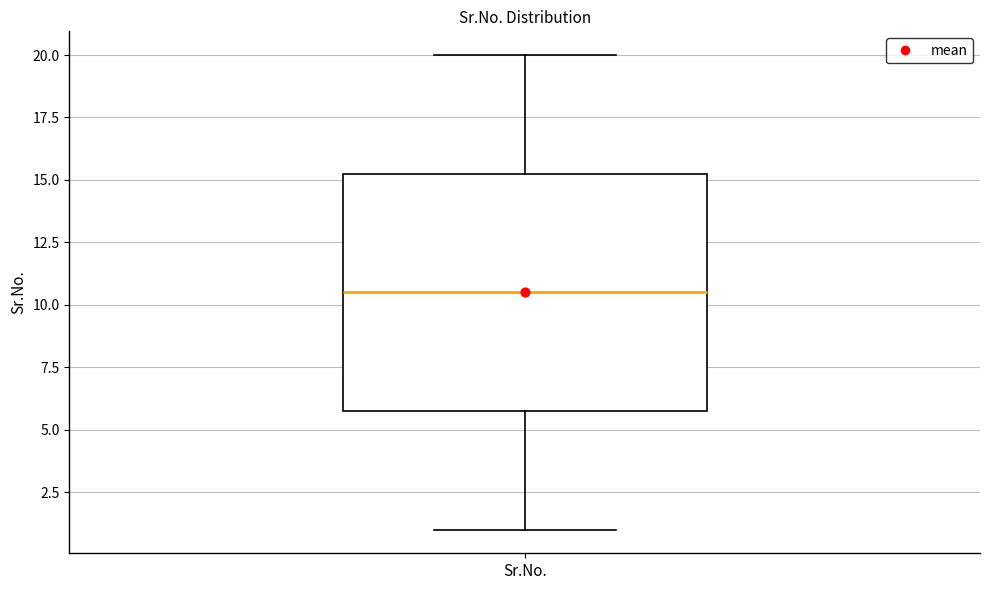

Where does the upper whisker of the box for Sr.No. end on the y-axis? The values are not printed on the chart, so give them approximately, as read against the axis.

20.0